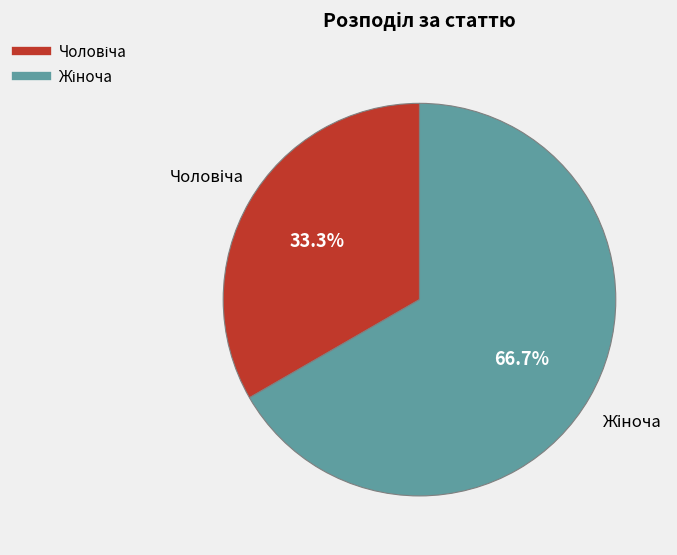

Is there a majority slice in this chart?

Yes